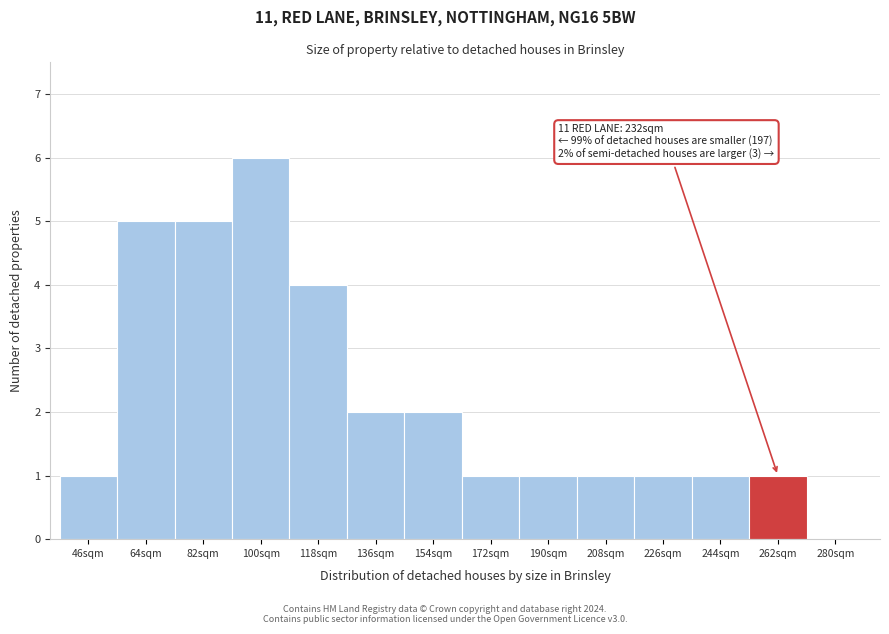

Reading right to left, list all the values displayed in this chart.

280sqm=0	262sqm=1	244sqm=1	226sqm=1	208sqm=1	190sqm=1	172sqm=1	154sqm=2	136sqm=2	118sqm=4	100sqm=6	82sqm=5	64sqm=5	46sqm=1